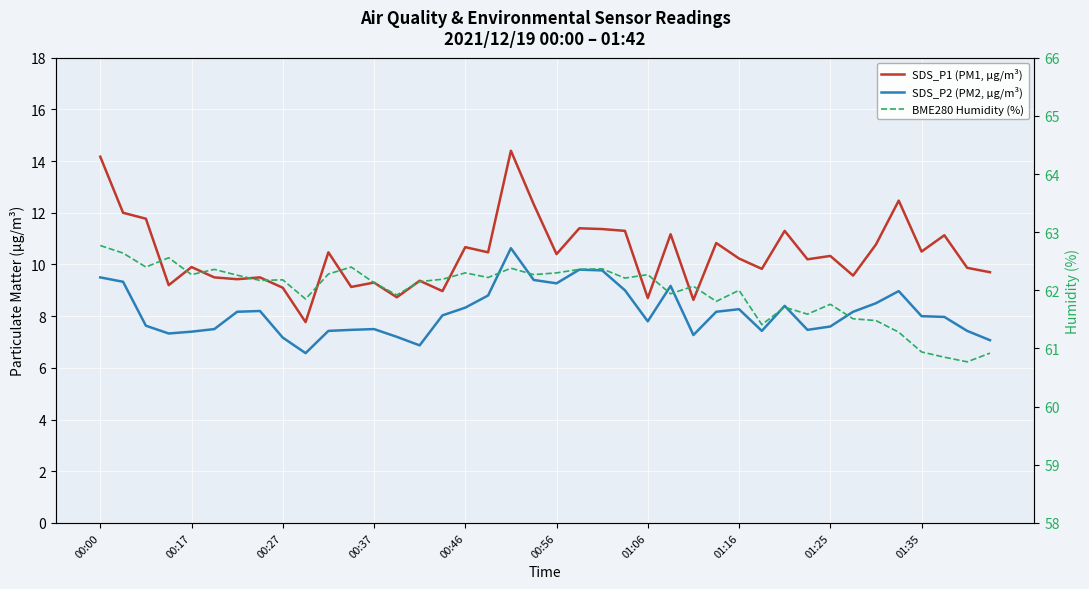

In SDS_P2 (PM2, µg/m³), how many points are higher than both neighbors (excluding endpoints)?

8